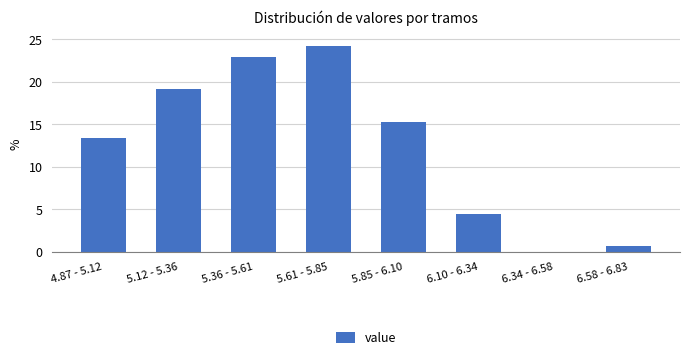

Reading left to right, extract all data points from this chart.

4.87 - 5.12=13.4	5.12 - 5.36=19.1	5.36 - 5.61=22.9	5.61 - 5.85=24.2	5.85 - 6.10=15.3	6.10 - 6.34=4.5	6.34 - 6.58=0.0	6.58 - 6.83=0.6